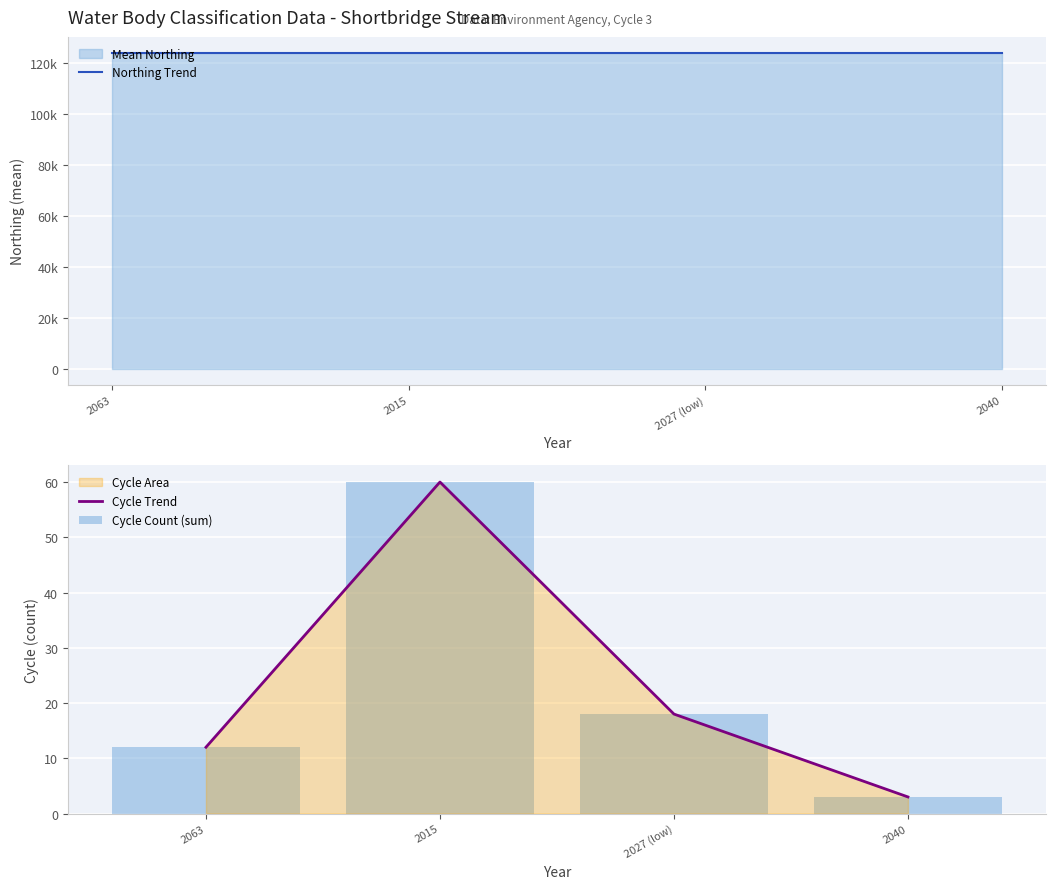

Which series has the largest total across all categories?

Northing Trend